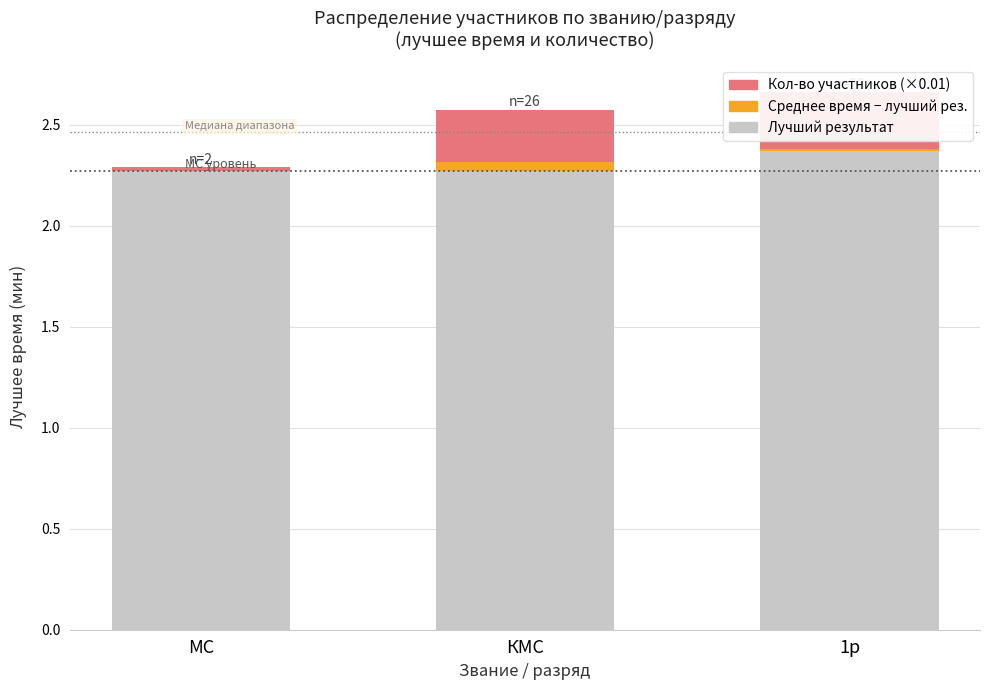

What is the difference between the highest and lowest values at 1р?

2.4